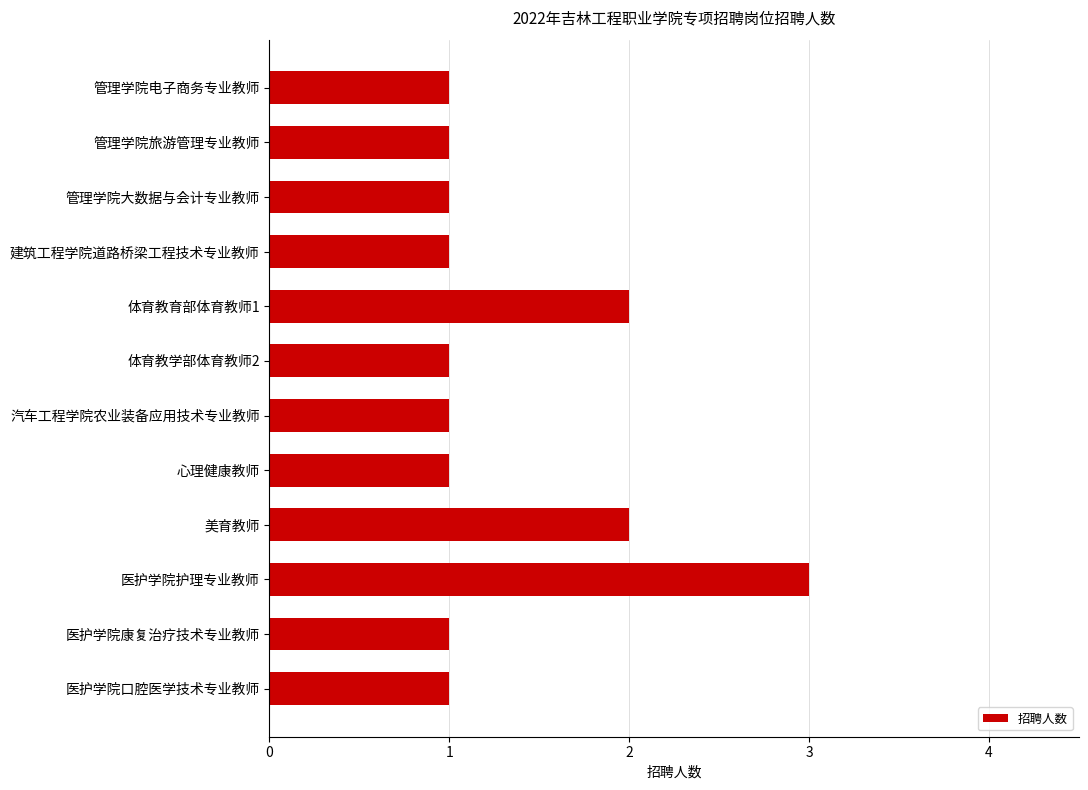

What is the average value?

1